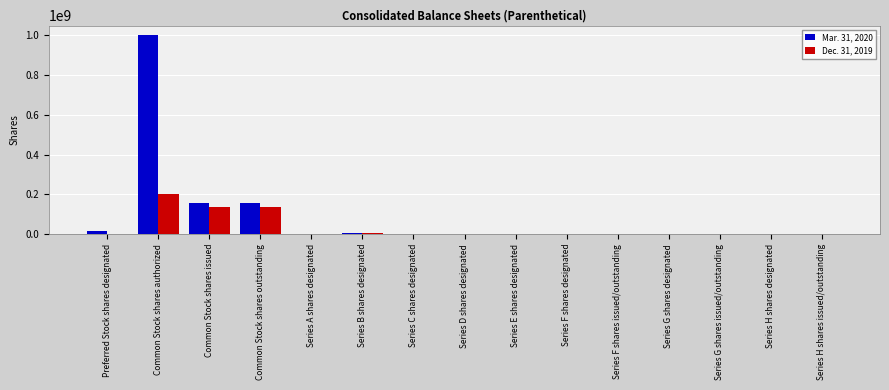

Count the number of data series in this chart.

2